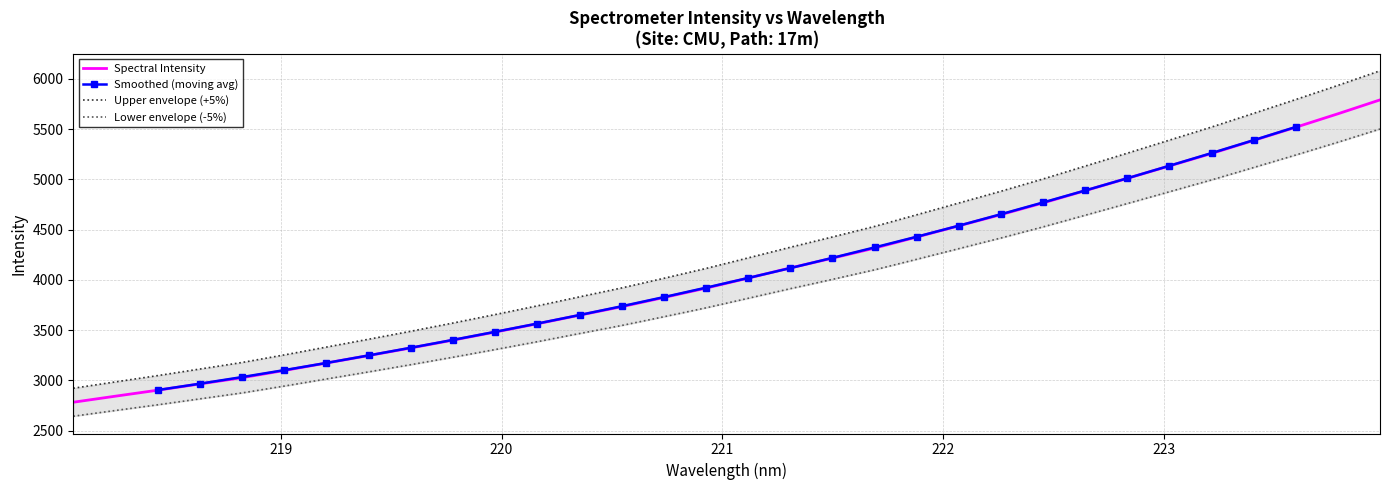

How many data points are above 3816?

16